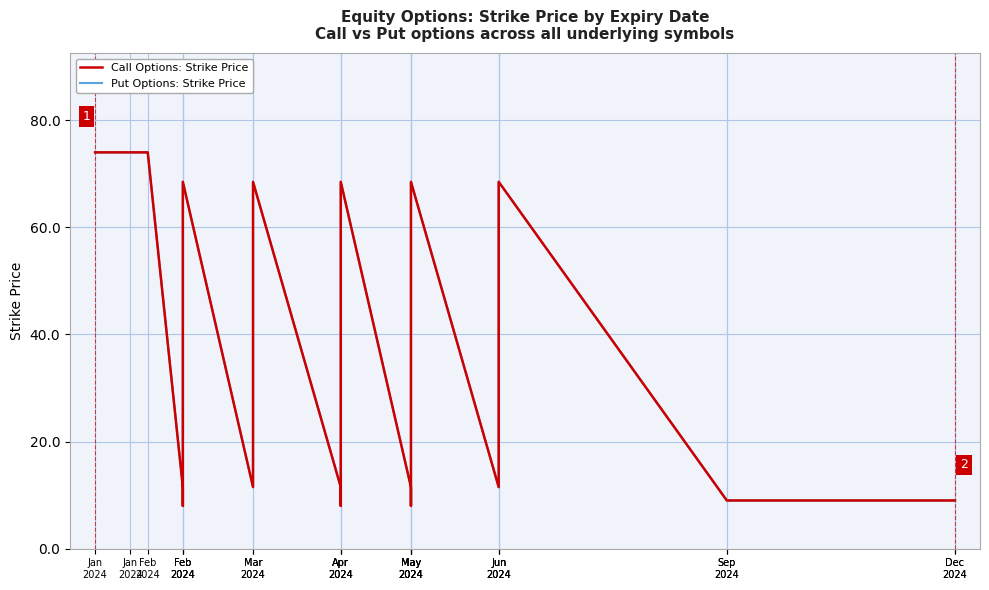

What is the difference between the maximum and minimum values in the Call Options: Strike Price series?

66.0